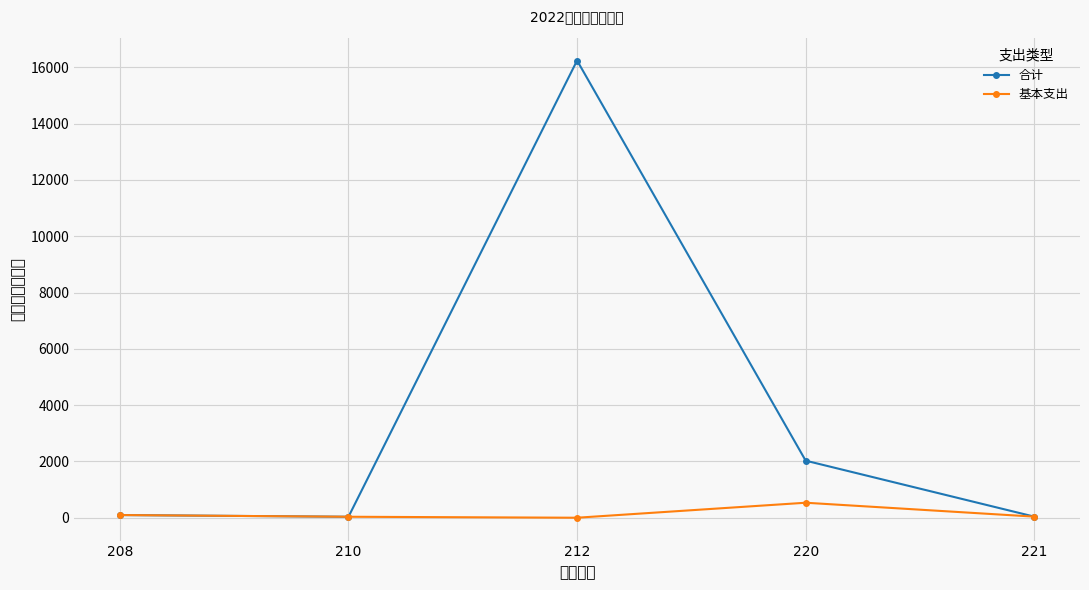

Is it true that 基本支出 equals 95.0 at 208?

True